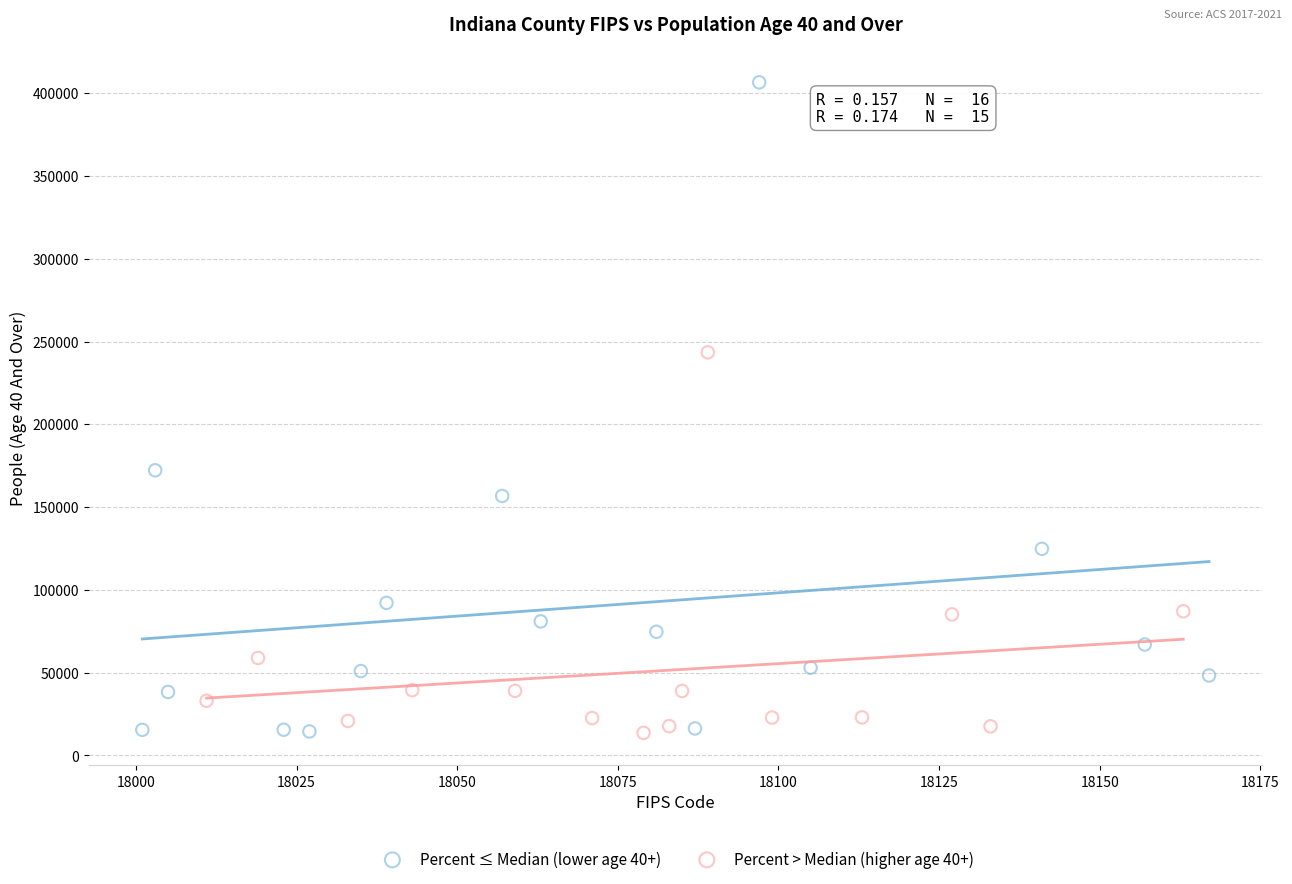

Which series has the largest Y range (max minus min)?

Percent ≤ Median (lower age 40+)